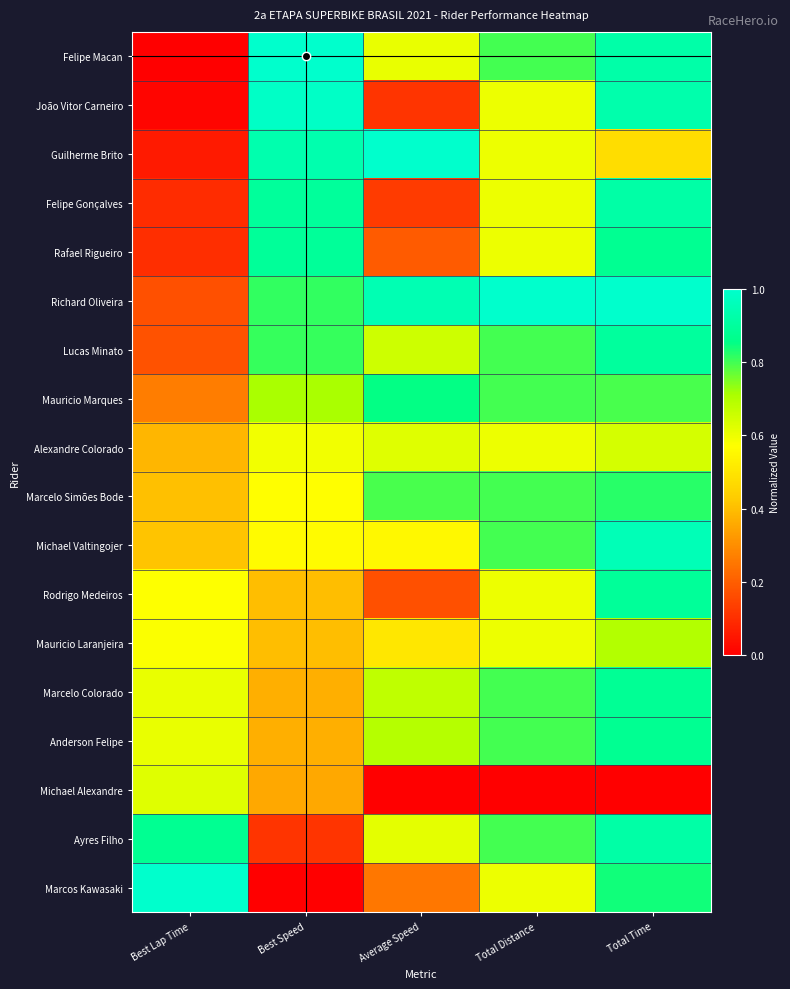

Reading left to right, list all the values displayed in this chart.

Felipe Macan: Best Lap Time=0.0	Best Speed=1.0	Average Speed=0.6	Total Distance=0.8	Total Time=0.9
João Vitor Carneiro: Best Lap Time=0.0	Best Speed=1.0	Average Speed=0.1	Total Distance=0.6	Total Time=0.9
Guilherme Brito: Best Lap Time=0.1	Best Speed=0.9	Average Speed=1.0	Total Distance=0.6	Total Time=0.5
Felipe Gonçalves: Best Lap Time=0.1	Best Speed=0.9	Average Speed=0.1	Total Distance=0.6	Total Time=0.9
Rafael Rigueiro: Best Lap Time=0.1	Best Speed=0.9	Average Speed=0.2	Total Distance=0.6	Total Time=0.9
Richard Oliveira: Best Lap Time=0.2	Best Speed=0.8	Average Speed=0.9	Total Distance=1.0	Total Time=1.0
Lucas Minato: Best Lap Time=0.2	Best Speed=0.8	Average Speed=0.7	Total Distance=0.8	Total Time=0.9
Mauricio Marques: Best Lap Time=0.3	Best Speed=0.7	Average Speed=0.9	Total Distance=0.8	Total Time=0.8
Alexandre Colorado: Best Lap Time=0.4	Best Speed=0.6	Average Speed=0.6	Total Distance=0.6	Total Time=0.6
Marcelo Simões Bode: Best Lap Time=0.4	Best Speed=0.6	Average Speed=0.8	Total Distance=0.8	Total Time=0.8
Michael Valtingojer: Best Lap Time=0.4	Best Speed=0.6	Average Speed=0.6	Total Distance=0.8	Total Time=1.0
Rodrigo Medeiros: Best Lap Time=0.6	Best Speed=0.4	Average Speed=0.2	Total Distance=0.6	Total Time=0.9
Mauricio Laranjeira: Best Lap Time=0.6	Best Speed=0.4	Average Speed=0.5	Total Distance=0.6	Total Time=0.7
Marcelo Colorado: Best Lap Time=0.6	Best Speed=0.4	Average Speed=0.7	Total Distance=0.8	Total Time=0.9
Anderson Felipe: Best Lap Time=0.6	Best Speed=0.4	Average Speed=0.7	Total Distance=0.8	Total Time=0.9
Michael Alexandre: Best Lap Time=0.6	Best Speed=0.4	Average Speed=0.0	Total Distance=0.0	Total Time=0.0
Ayres Filho: Best Lap Time=0.9	Best Speed=0.1	Average Speed=0.6	Total Distance=0.8	Total Time=0.9
Marcos Kawasaki: Best Lap Time=1.0	Best Speed=0.0	Average Speed=0.3	Total Distance=0.6	Total Time=0.8